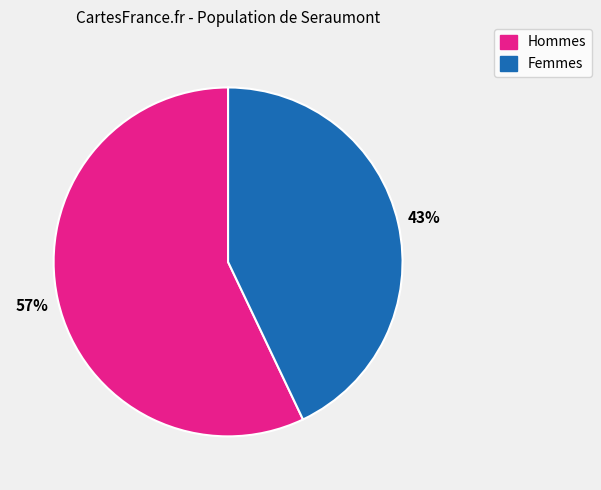

Is there a majority slice in this chart?

Yes